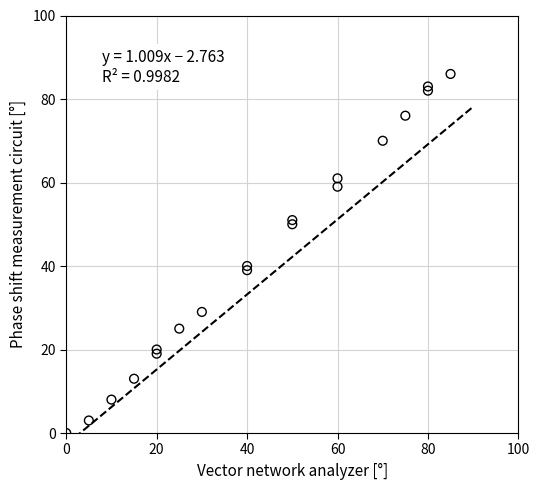

What Y value in the scatter plot is closest to 43?

40